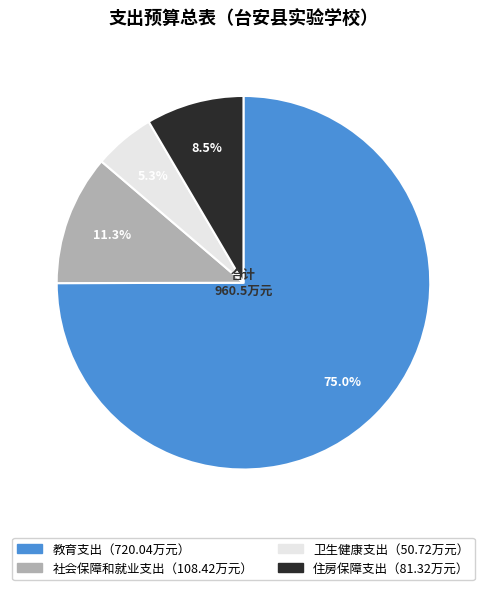

To the nearest percent, what is the difference between the largest and smallest slice percentages?

70%